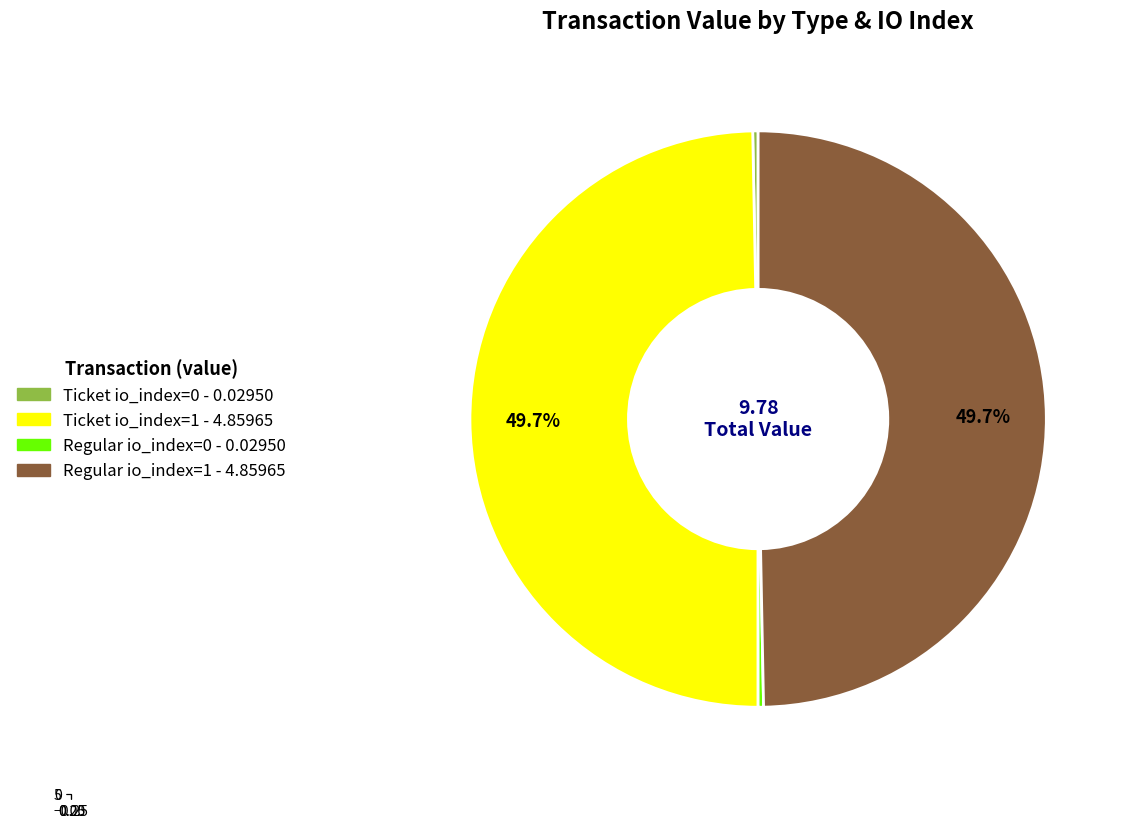

Count the number of slices in the pie.

4